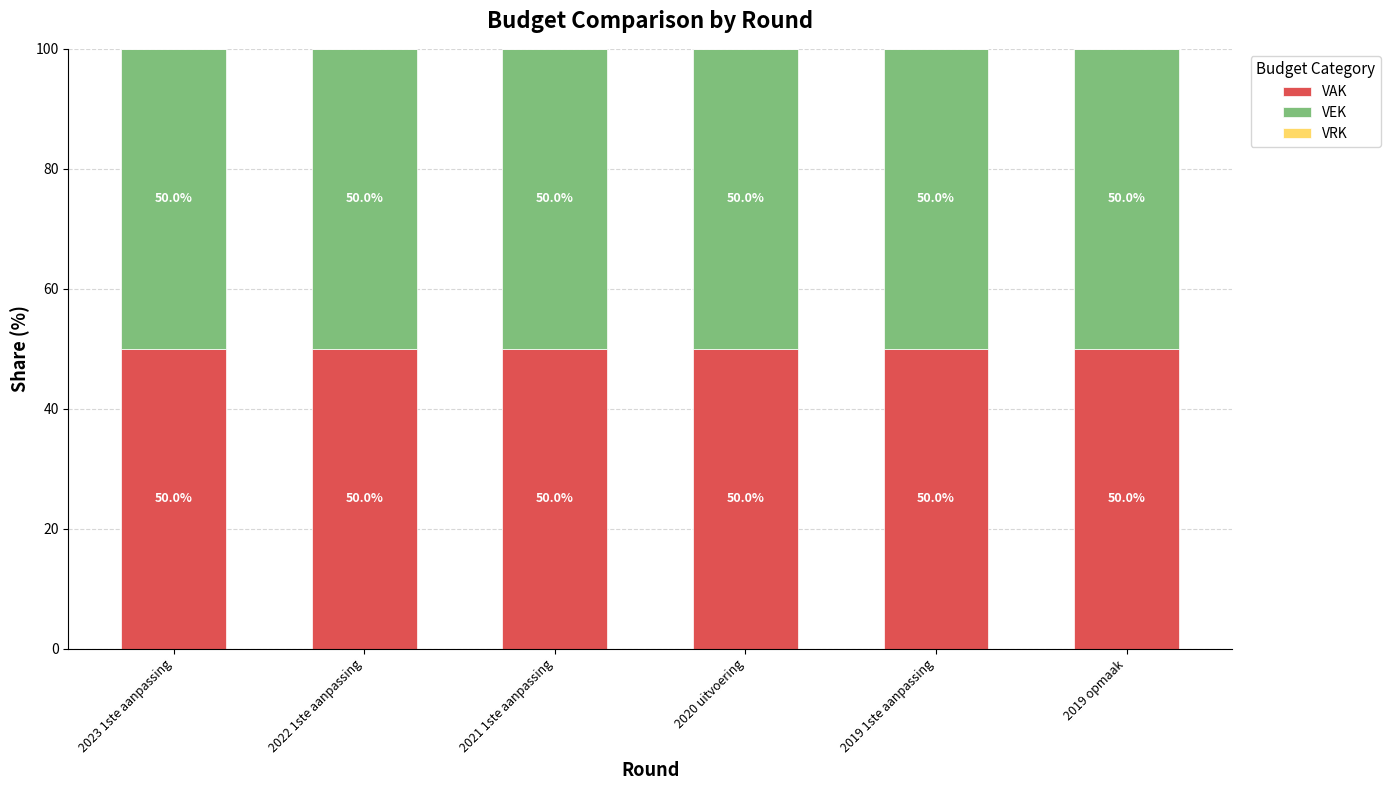

How many data points in VAK are above 50?

1